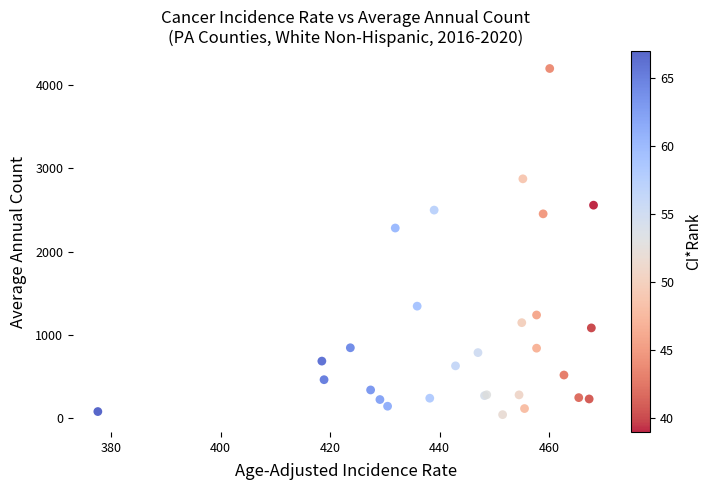

What Y value in the scatter plot is closest to 2120?

2283